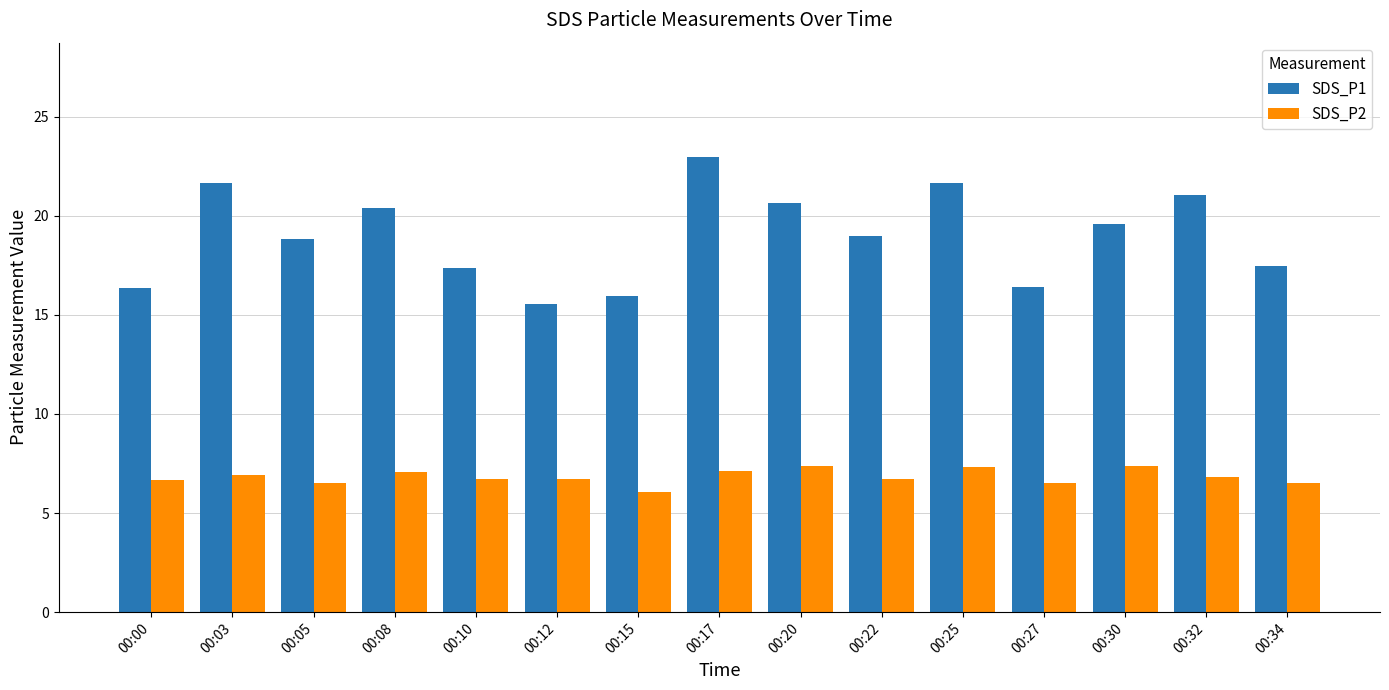

What is the difference between the SDS_P1 values at 00:27 and 00:00?

0.1